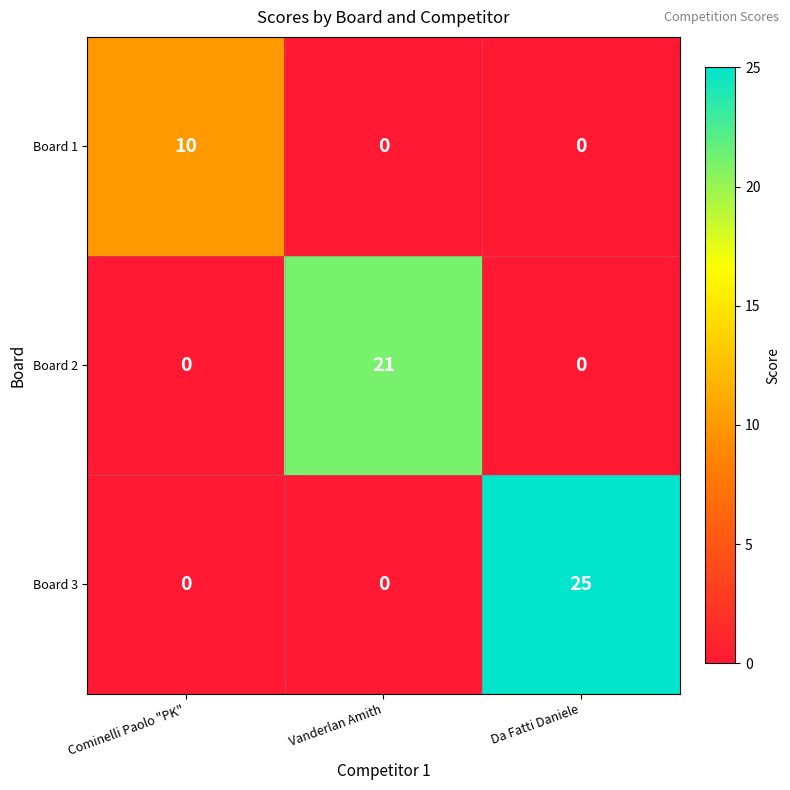

What is the total value across all series at Cominelli Paolo "PK"?

10